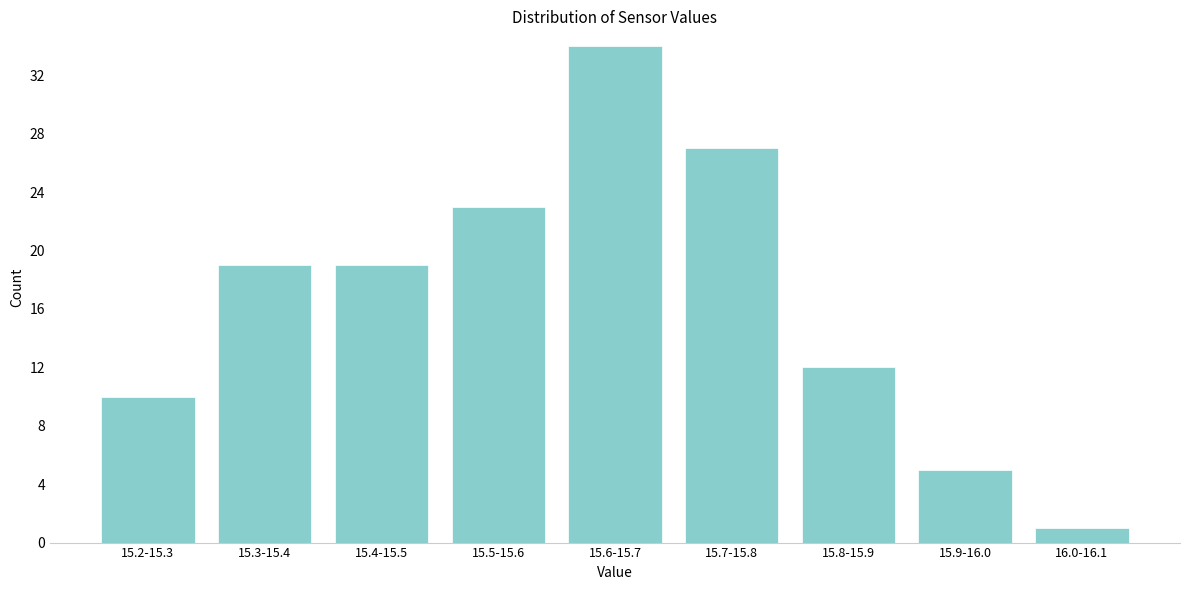

Reading right to left, transcribe all the data shown in this chart.

1	5	12	27	34	23	19	19	10